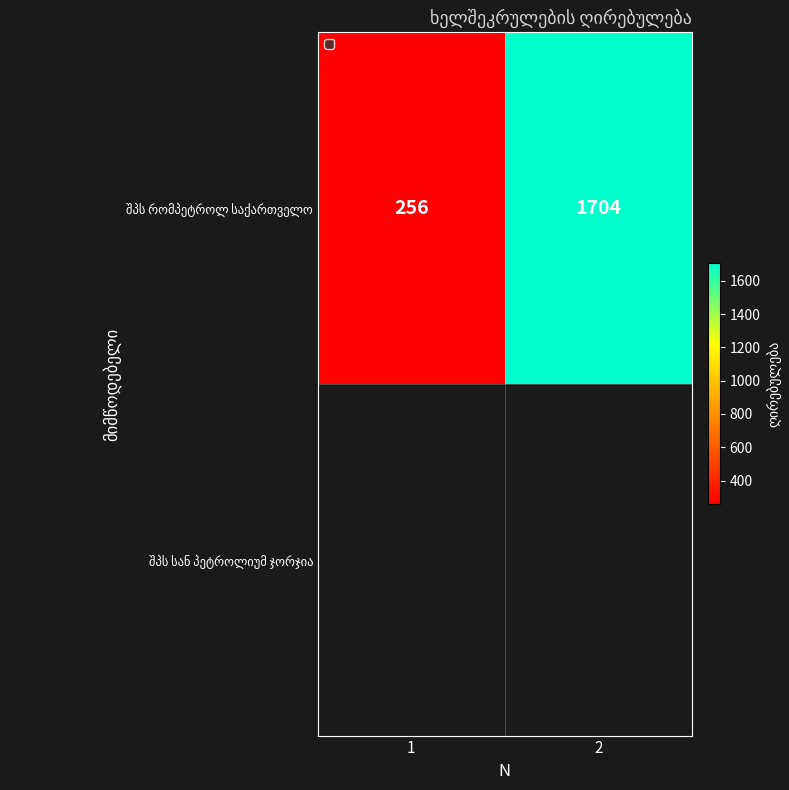

Reading left to right, extract all data points from this chart.

256	1704